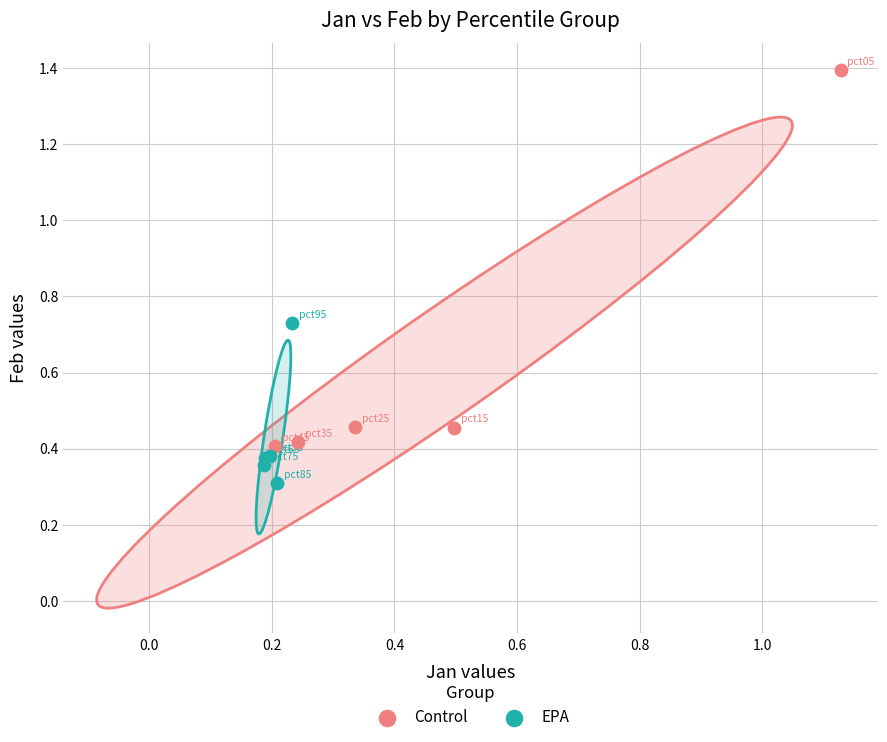

What are all the series names shown in the legend?

Control, EPA